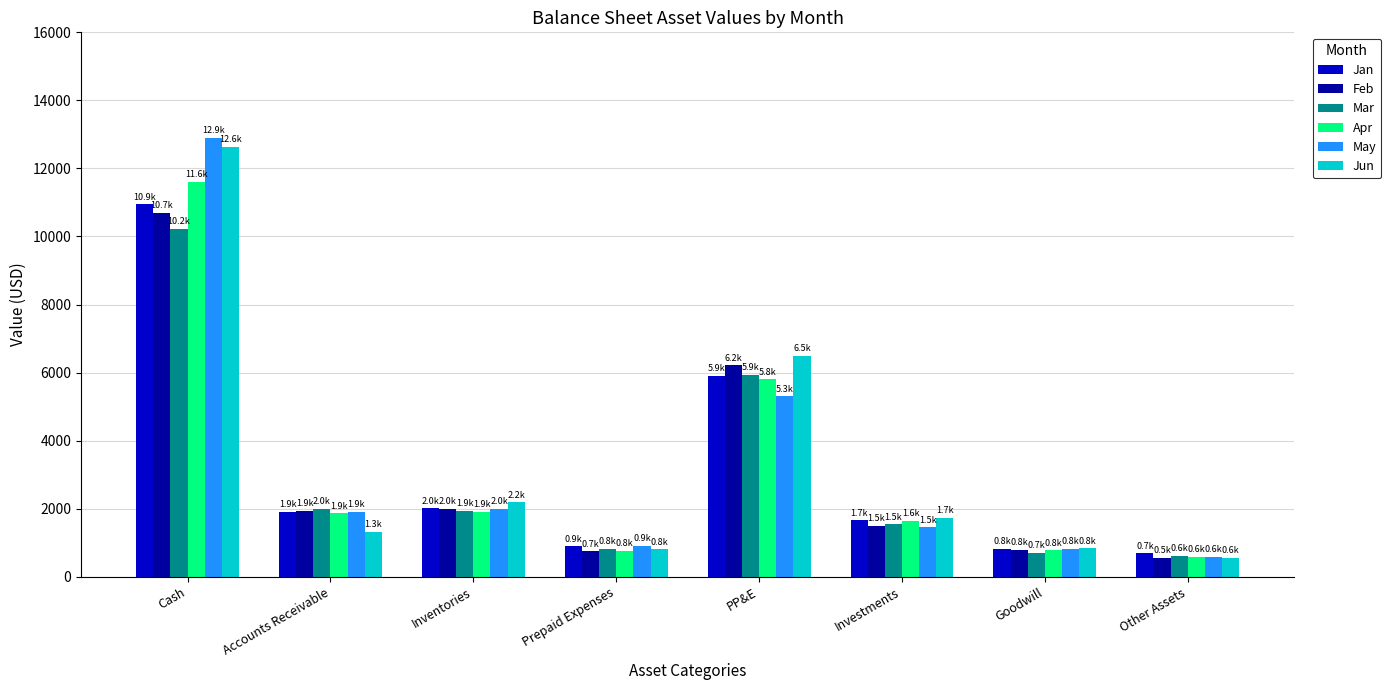

What position from the left is Other Assets?

8